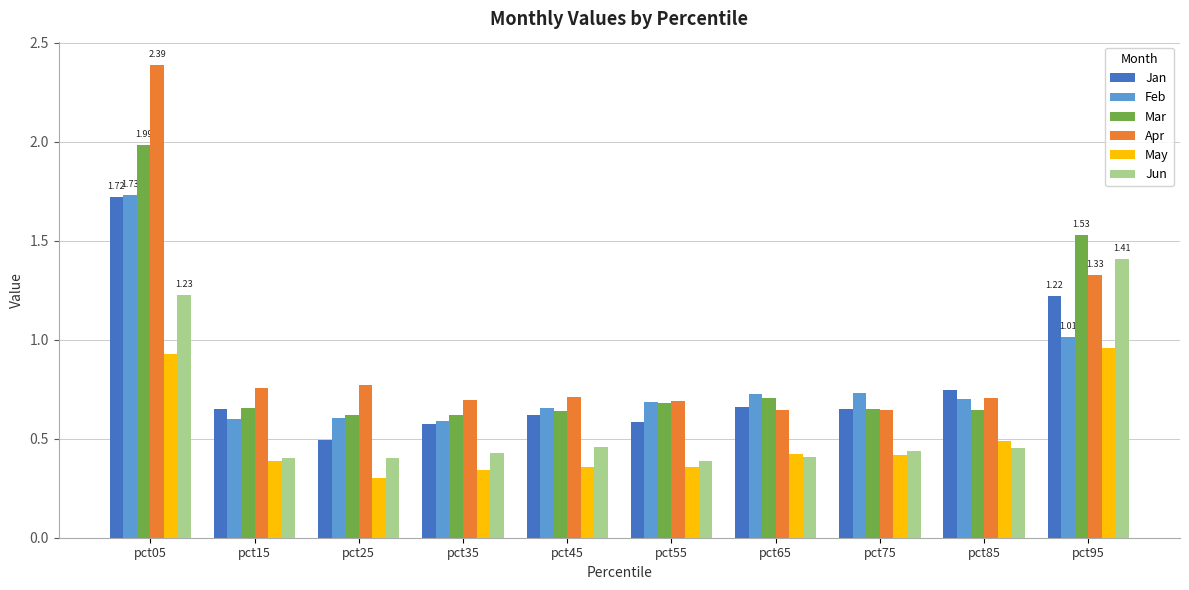

What is the sum of all Feb values?

8.0